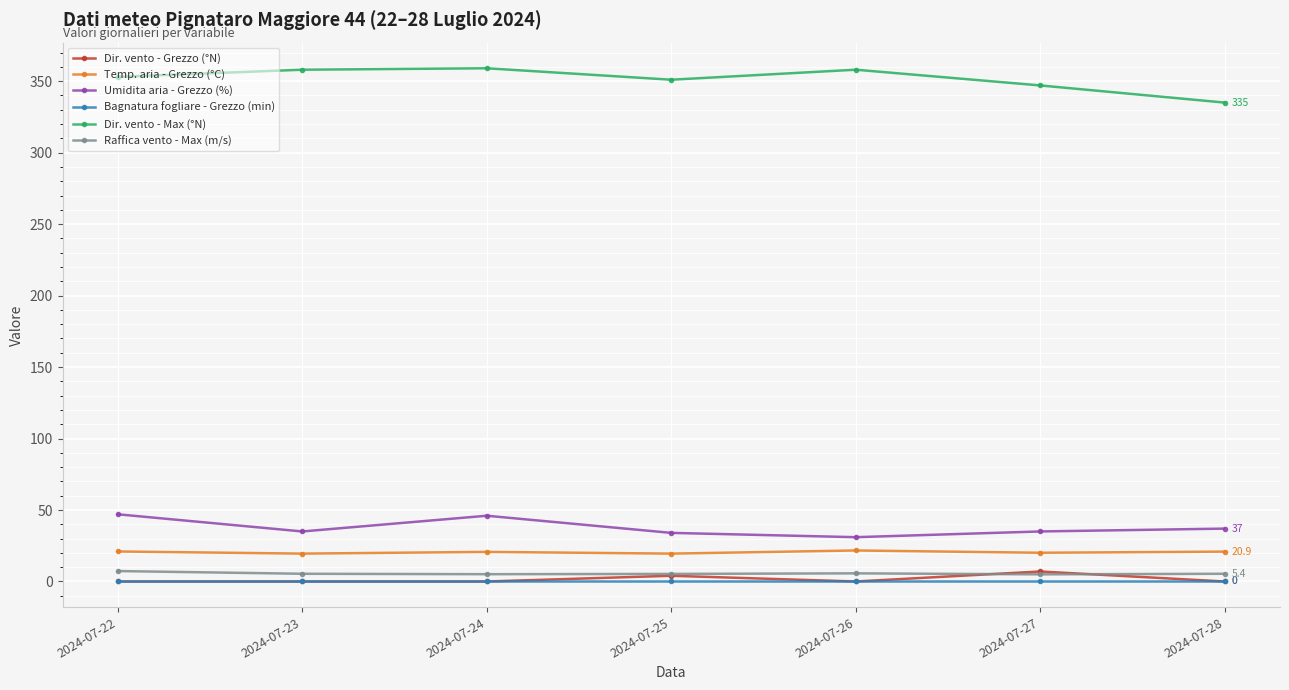

At how many categories does at least one series exceed 339?

6